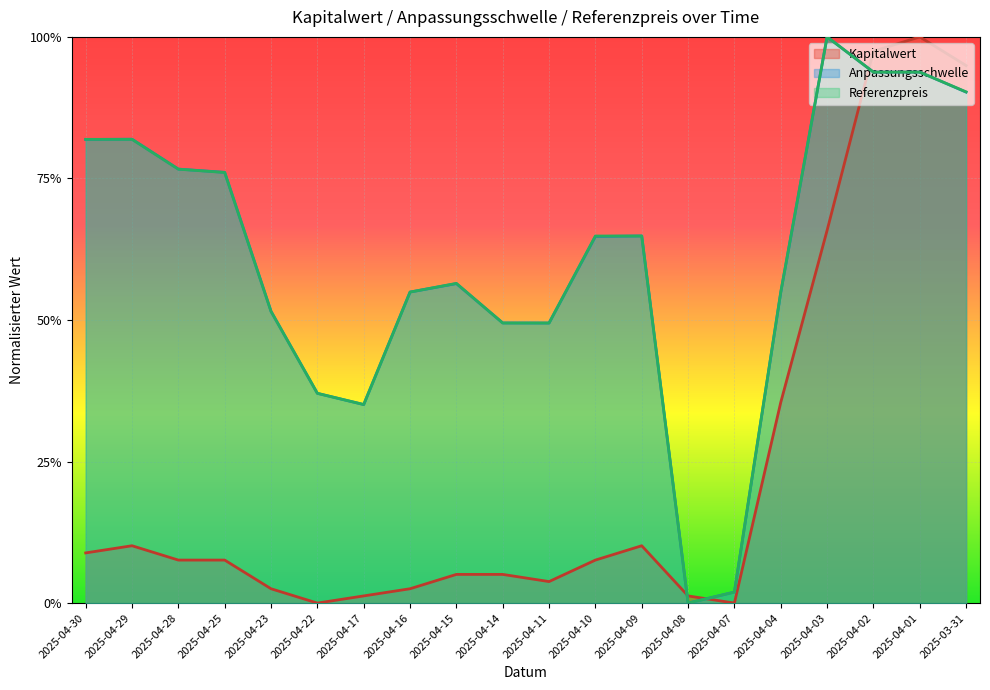

Which label corresponds to the smallest value in the chart?

2025-04-22